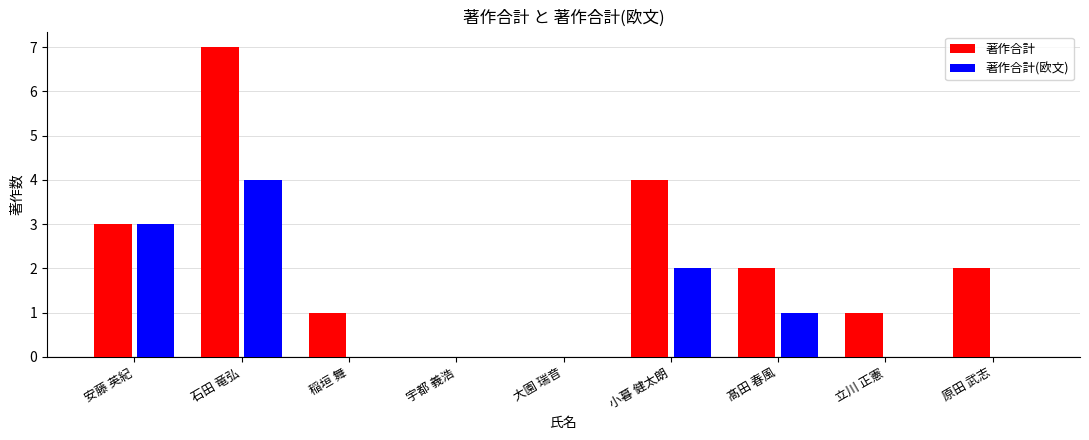

Is it true that 著作合計 equals 7 at 石田 竜弘?

True